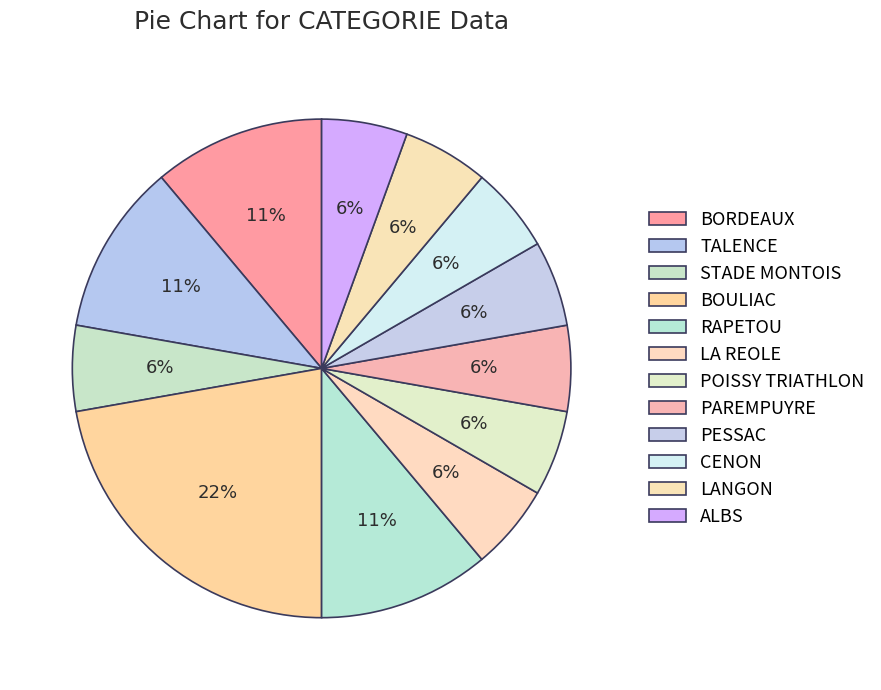

How many slices are in this pie chart?

12